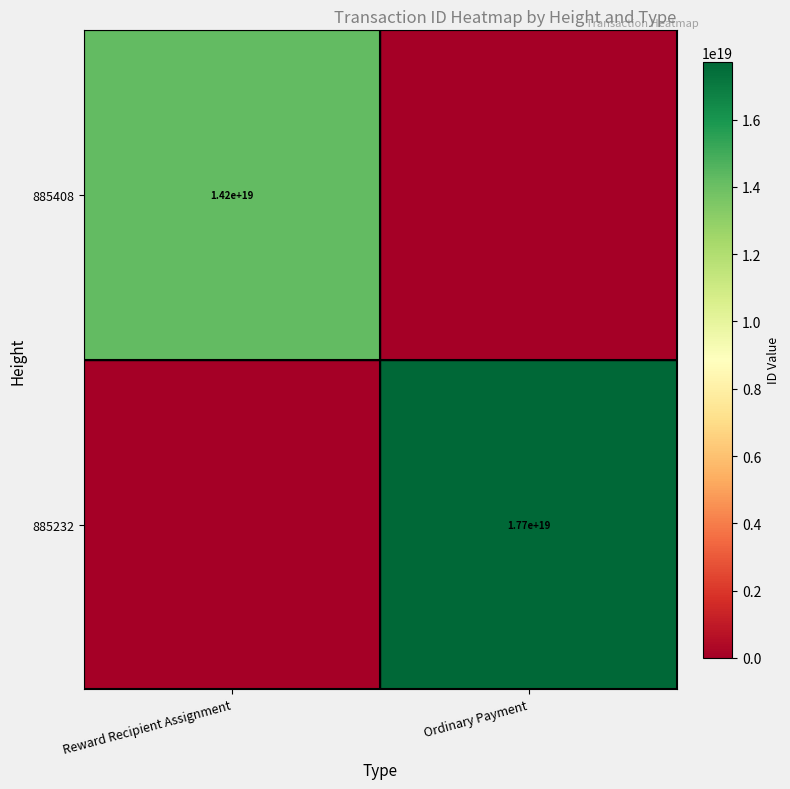

At which category is the sum across all series the highest?

Ordinary Payment